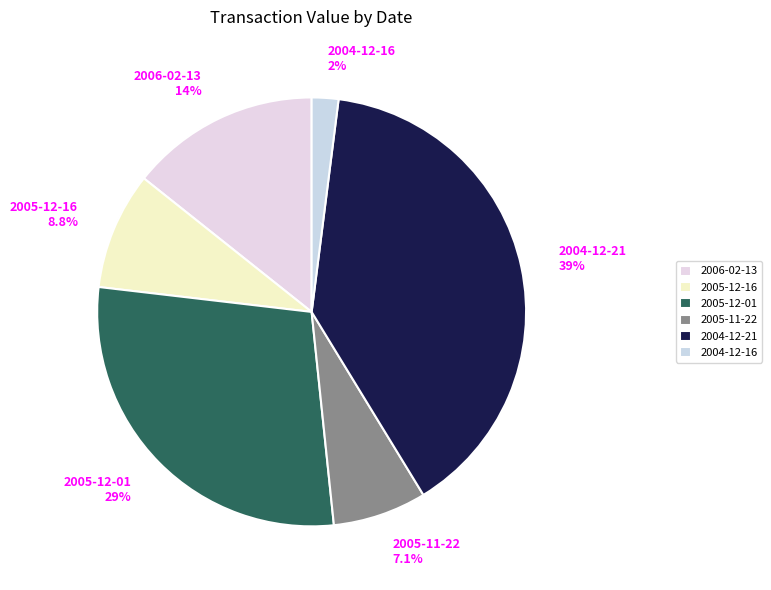

Rank the categories by value from lowest to highest.

2004-12-16, 2005-11-22, 2005-12-16, 2006-02-13, 2005-12-01, 2004-12-21